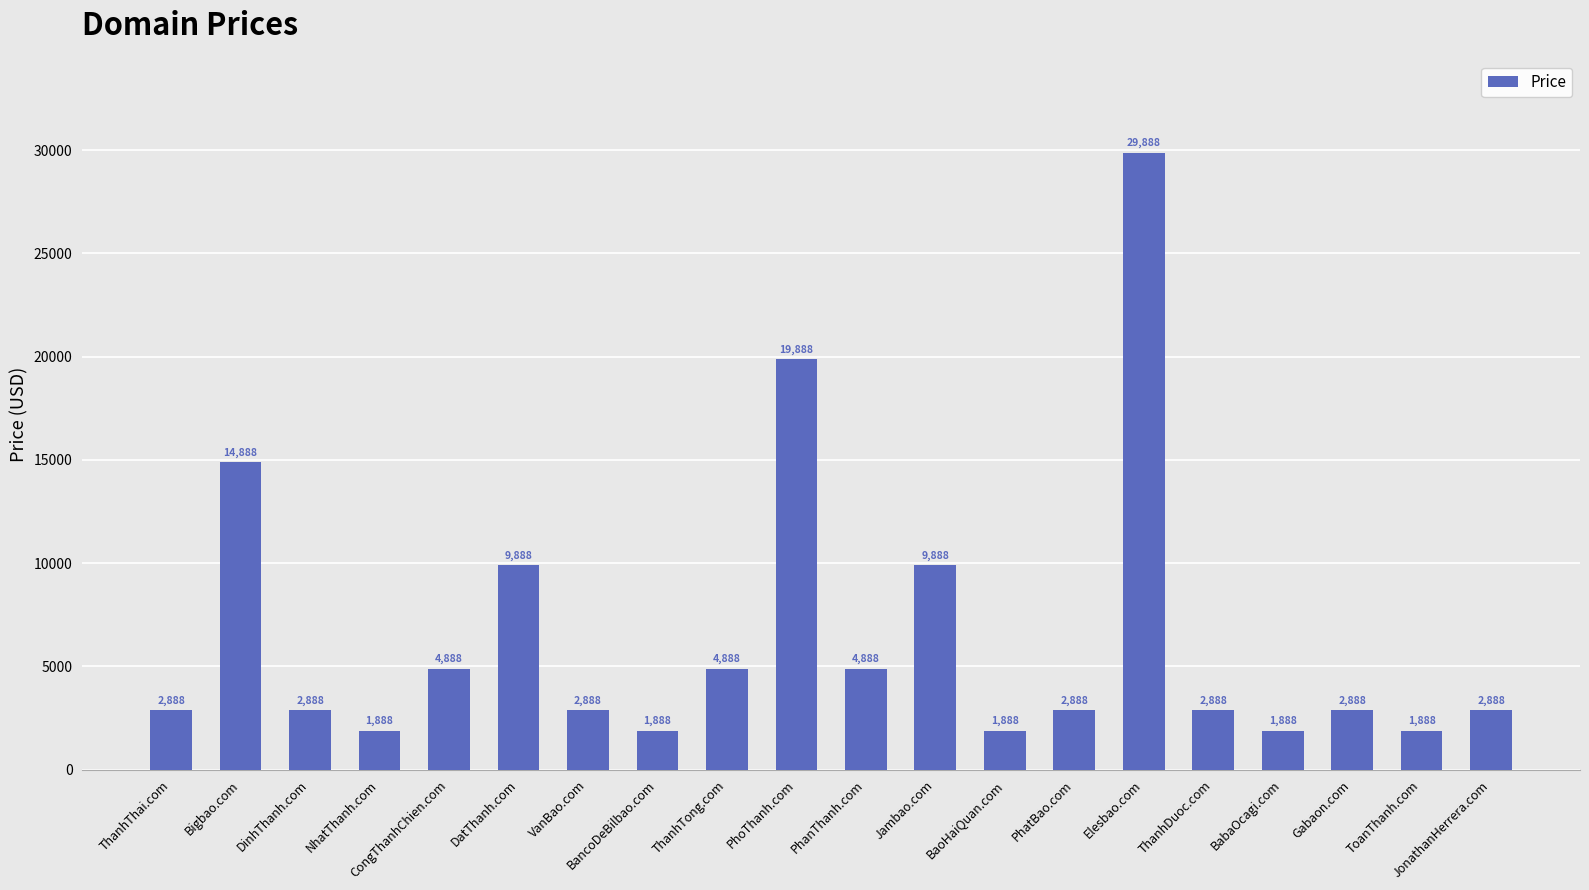

What is the value of the 13th bar from the left?

1888